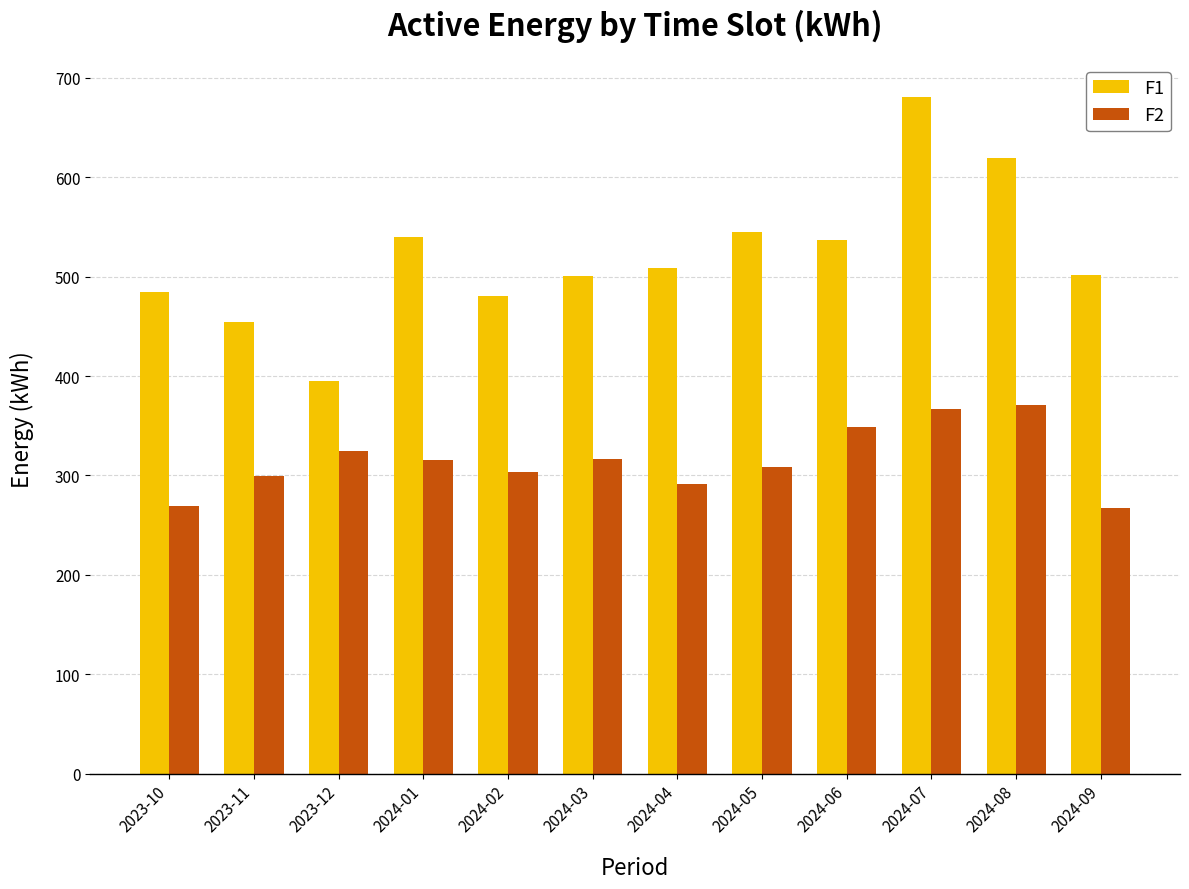

Does the chart contain stacked bars?

No